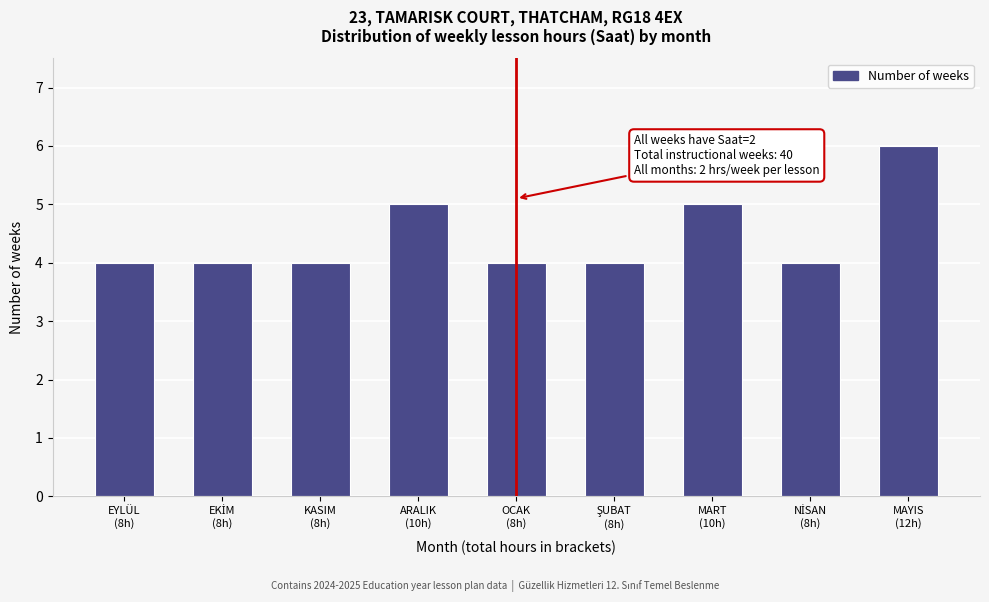

Reading left to right, transcribe all the data shown in this chart.

4	4	4	5	4	4	5	4	6